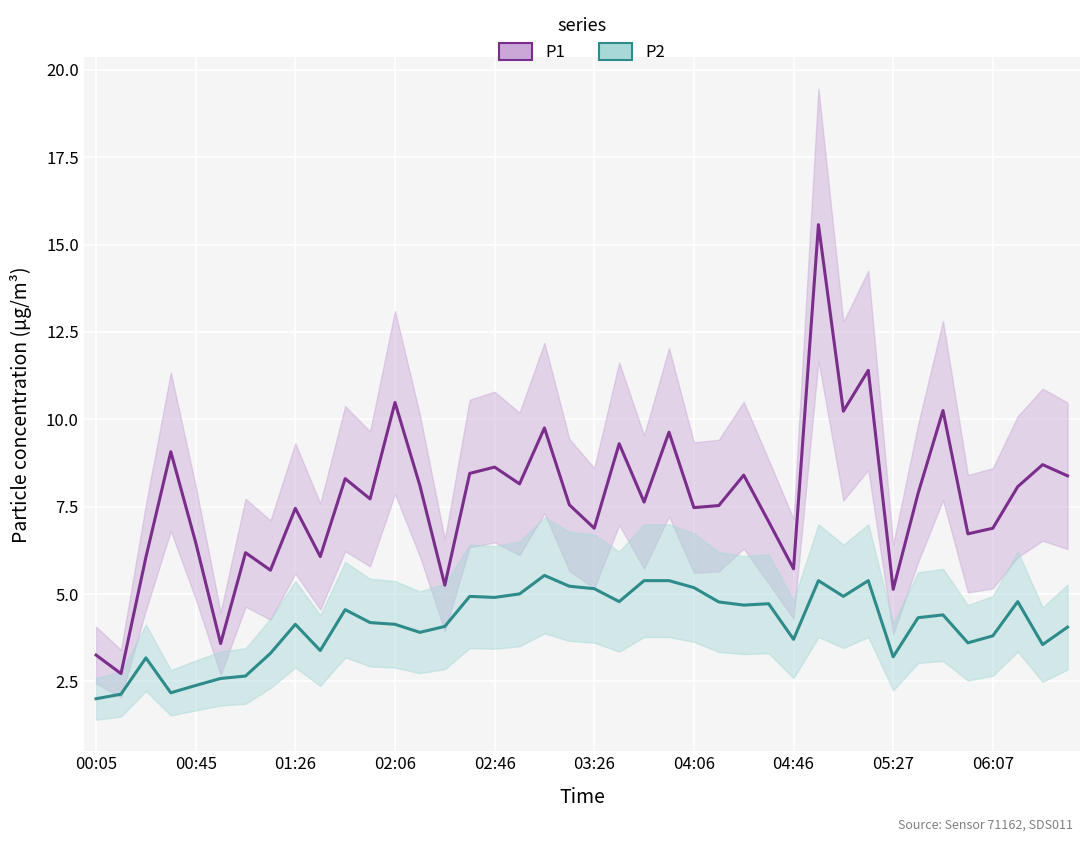

What are all the series names shown in the legend?

P1, P2